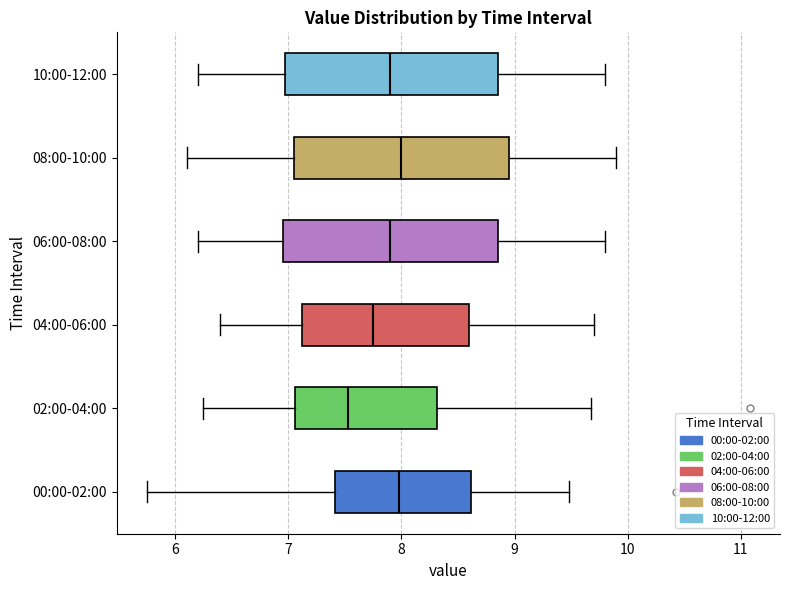

Reading bottom to top, read every box against the x-axis: the position of its median line, the range the box covers, and the ends of its whiskers. The values are not printed on the chart, so give them approximately, as read against the axis.

00:00-02:00: median 8.0, box 7.4 to 8.6, whiskers 5.8 to 9.5
02:00-04:00: median 7.5, box 7.1 to 8.3, whiskers 6.3 to 9.7
04:00-06:00: median 7.8, box 7.1 to 8.6, whiskers 6.4 to 9.7
06:00-08:00: median 7.9, box 7.0 to 8.9, whiskers 6.2 to 9.8
08:00-10:00: median 8.0, box 7.1 to 9.0, whiskers 6.1 to 9.9
10:00-12:00: median 7.9, box 7.0 to 8.9, whiskers 6.2 to 9.8